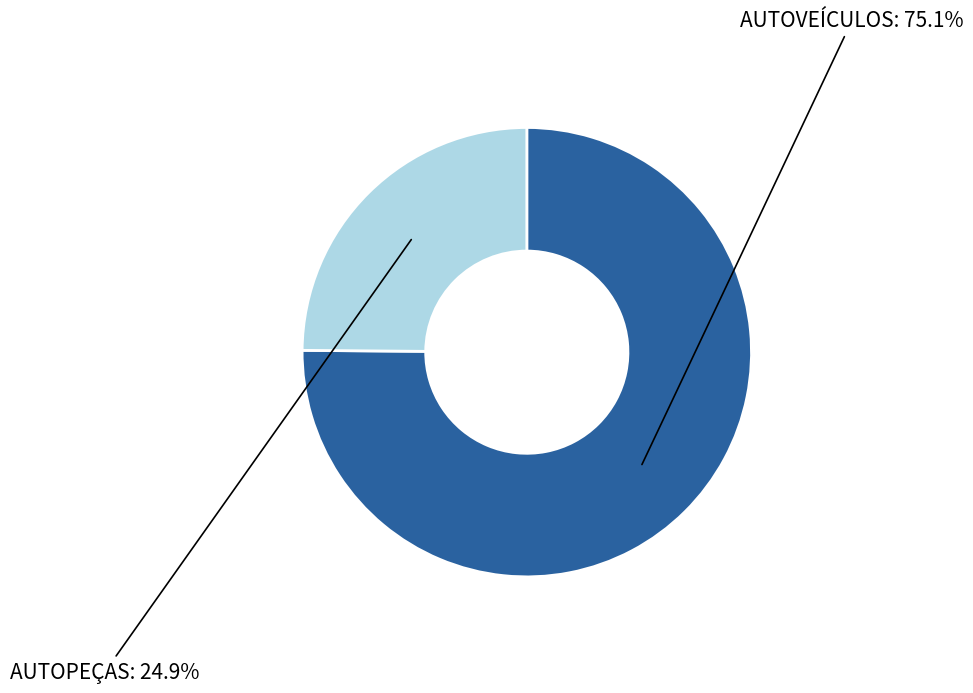

Is there any slice that represents more than half of the pie?

Yes